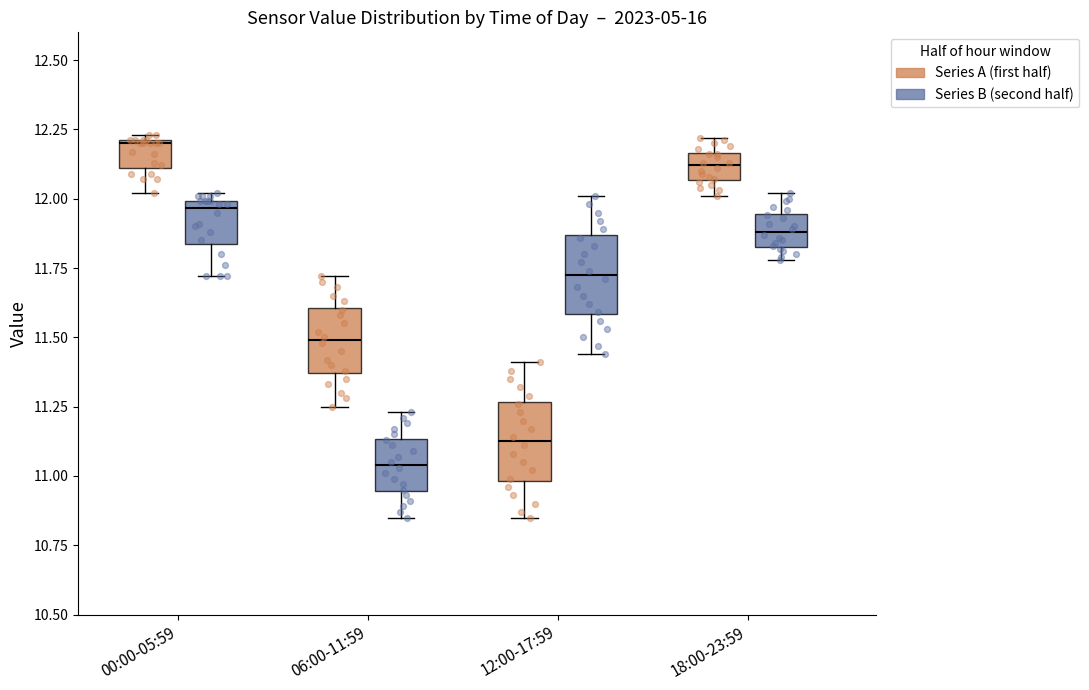

Which box has the lowest median line?

06:00-11:59 (Series B (second half))